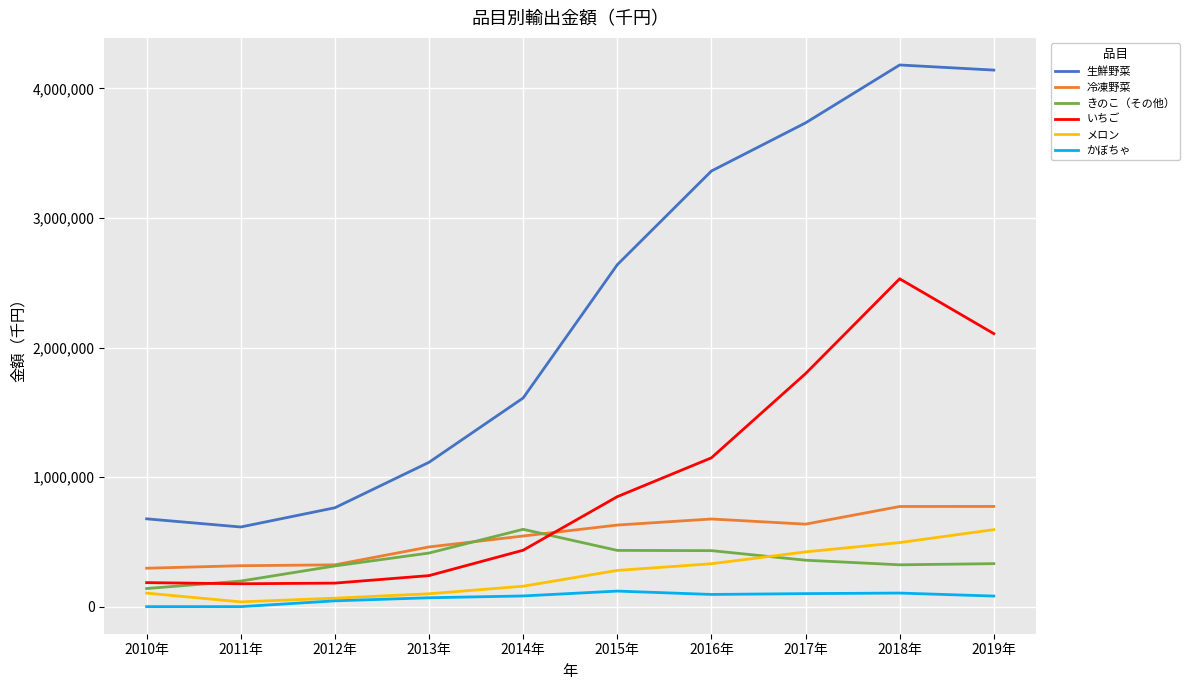

Which series has the largest total across all categories?

生鮮野菜